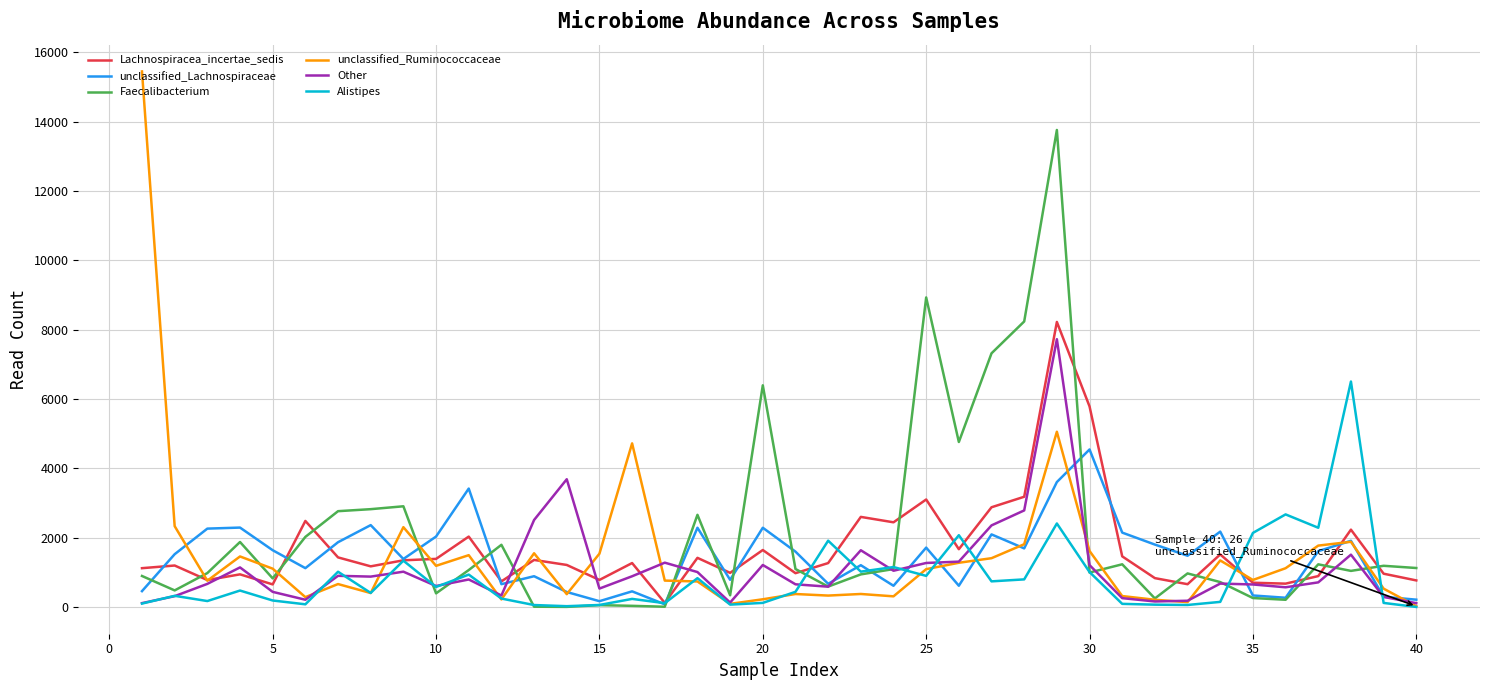

Which series has the widest spread of values?

unclassified_Ruminococcaceae